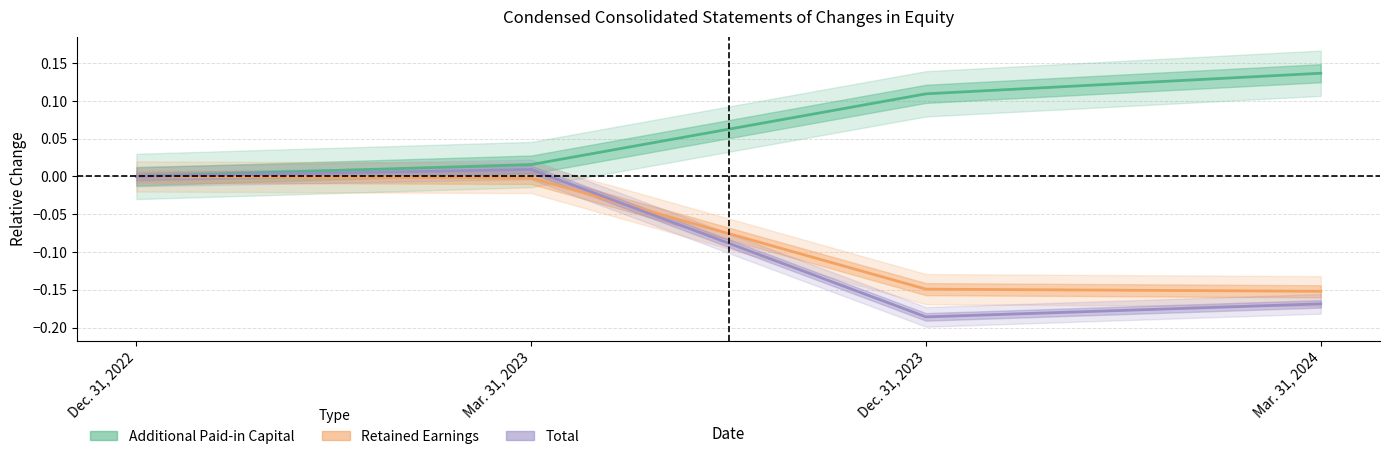

List the labels in order of Additional Paid-in Capital value, largest first.

Mar. 31, 2024, Dec. 31, 2023, Mar. 31, 2023, Dec. 31, 2022